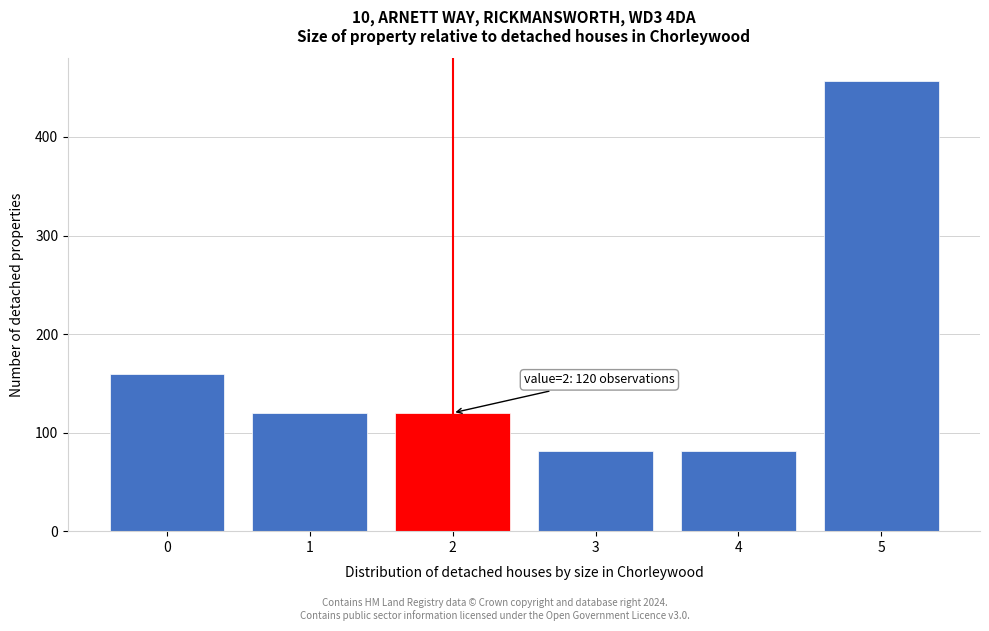

Reading left to right, extract all data points from this chart.

0=159	1=120	2=120	3=81	4=81	5=457